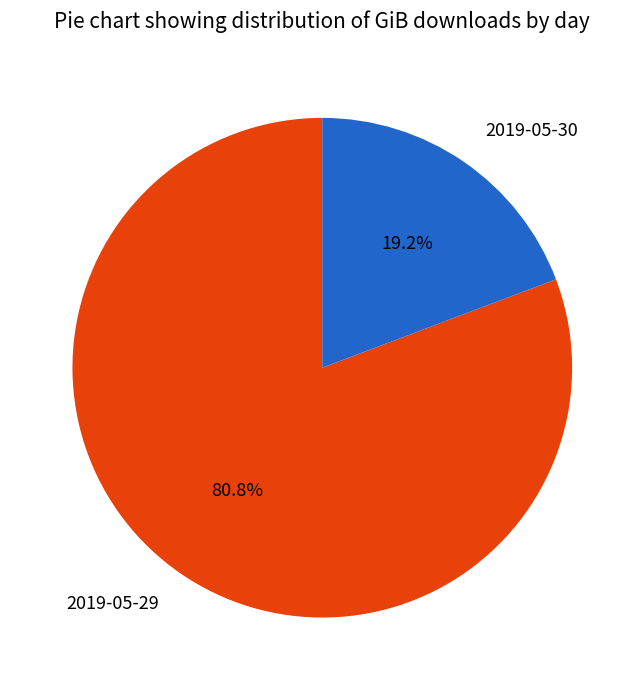

Combined, do 2019-05-29 and 2019-05-30 account for over 50%?

Yes